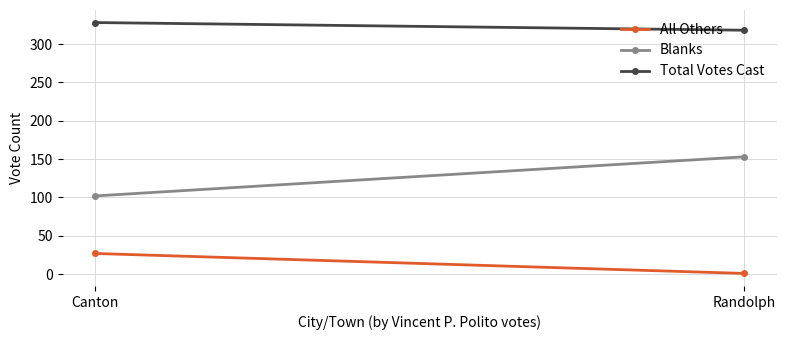

What are all the series names shown in the legend?

All Others, Blanks, Total Votes Cast